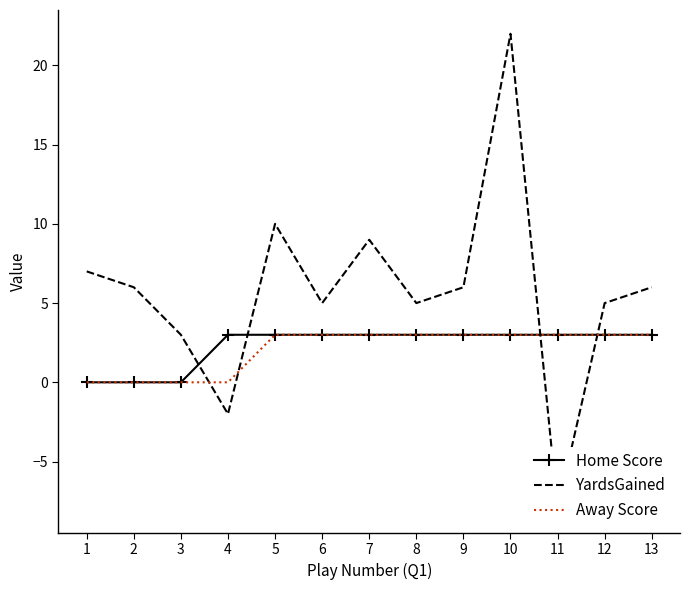

What is the sum of the Home Score values at 11 and 5?

6